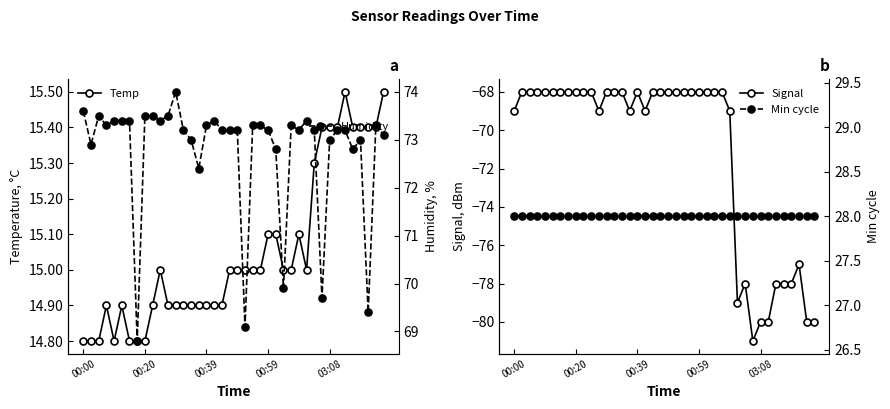

True or false: Temp and Min cycle intersect in this chart.

False